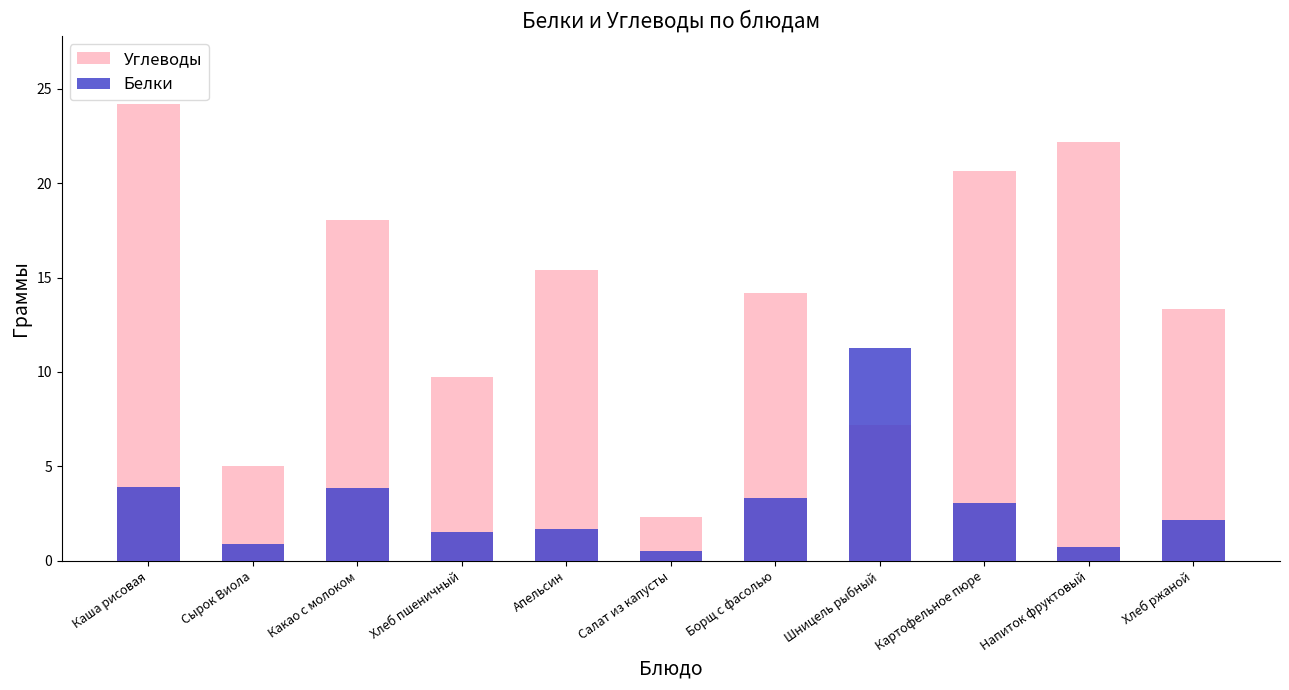

Reading left to right, transcribe all the data shown in this chart.

Углеводы: 24.2	5.0	18.1	9.7	15.4	2.3	14.2	7.2	20.7	22.2	13.3
Белки: 3.9	0.9	3.9	1.5	1.7	0.5	3.3	11.3	3.0	0.7	2.1